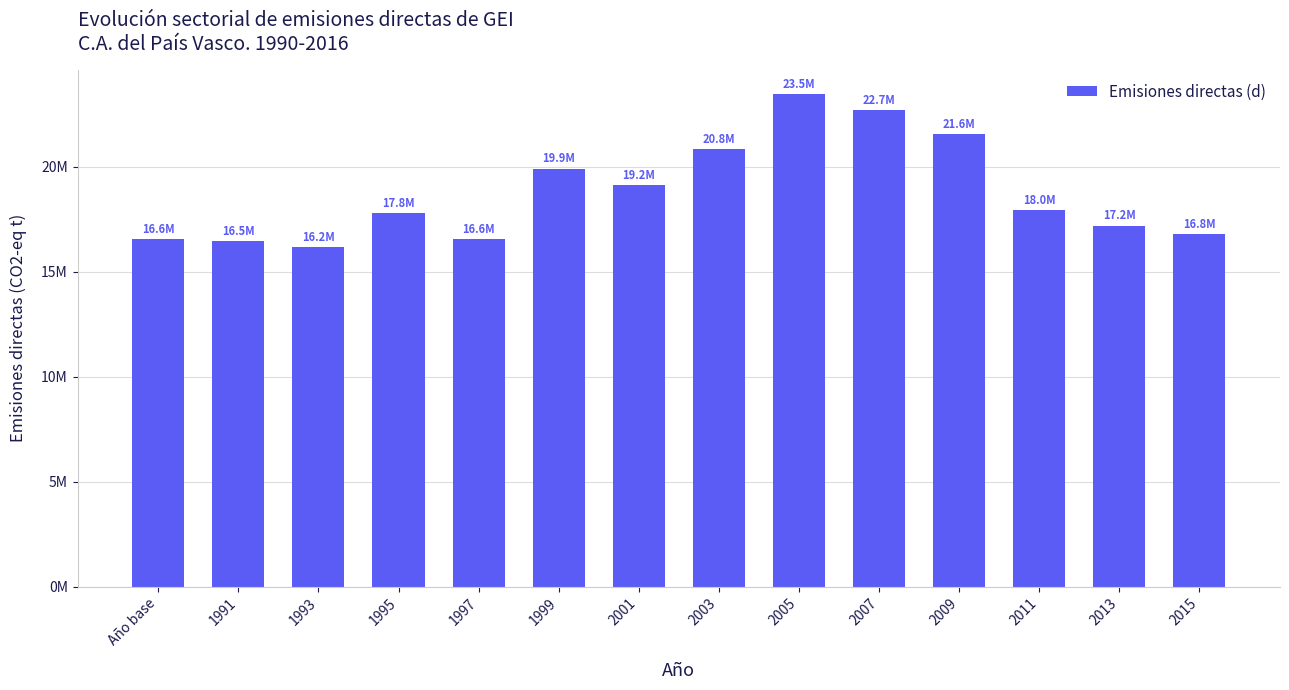

Are the bars horizontal?

No